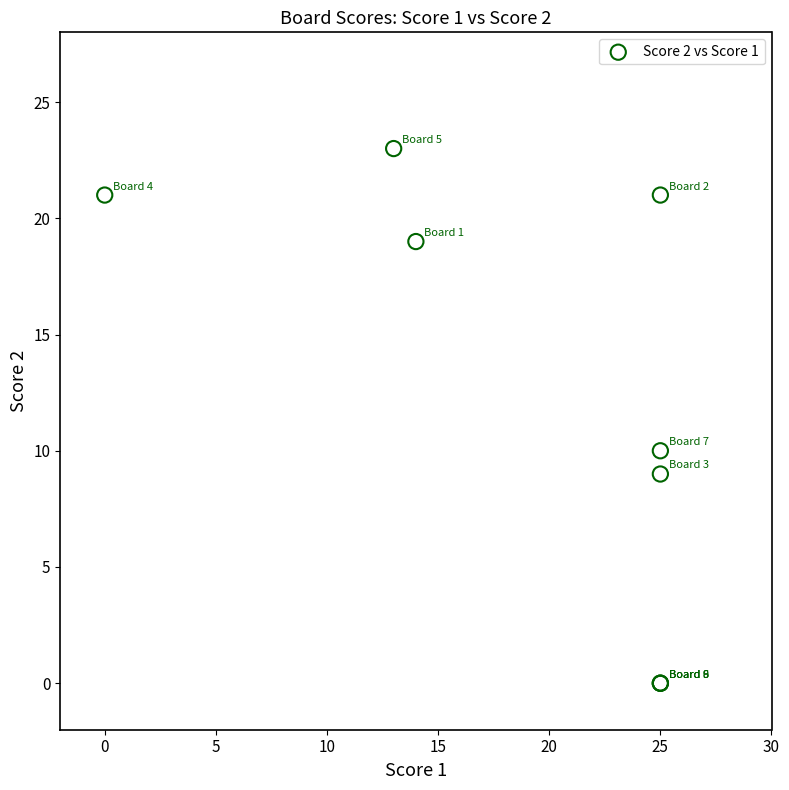

What Y value in the scatter plot is closest to 11?

10